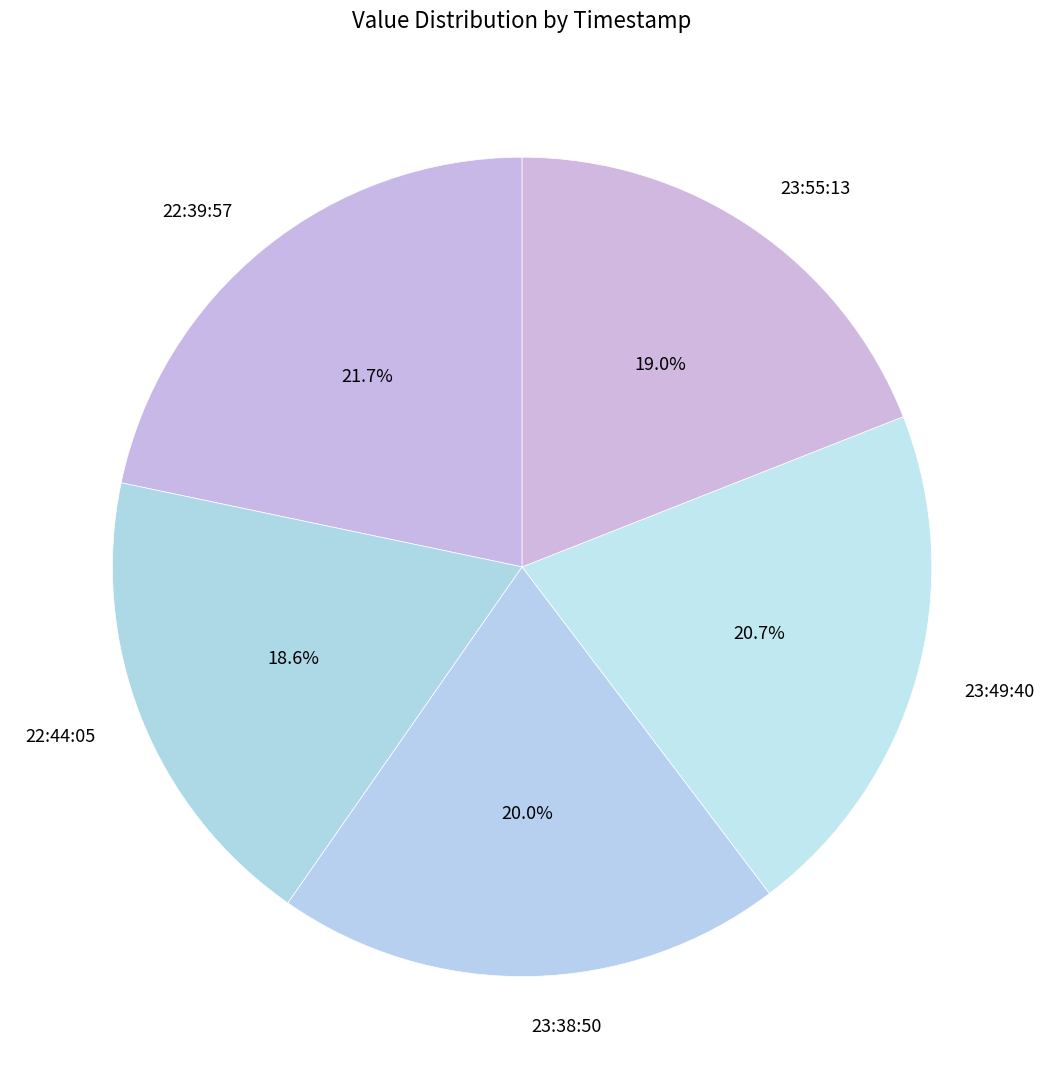

Count the number of slices in the pie.

5